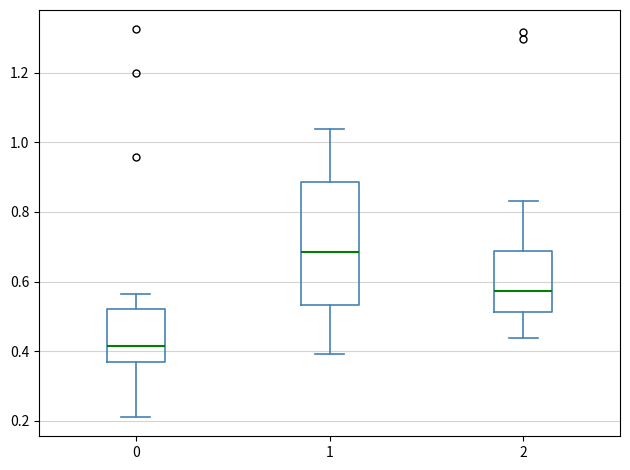

Reading left to right, transcribe this box plot: for each box, give where its median line is, the range the box spans, and where its two whiskers end, as read against the y-axis. The values are not printed on the chart, so give them approximately, as read against the axis.

0: median 0.42, box 0.36 to 0.52, whiskers 0.22 to 0.56
1: median 0.68, box 0.54 to 0.88, whiskers 0.40 to 1.04
2: median 0.58, box 0.52 to 0.68, whiskers 0.44 to 0.84